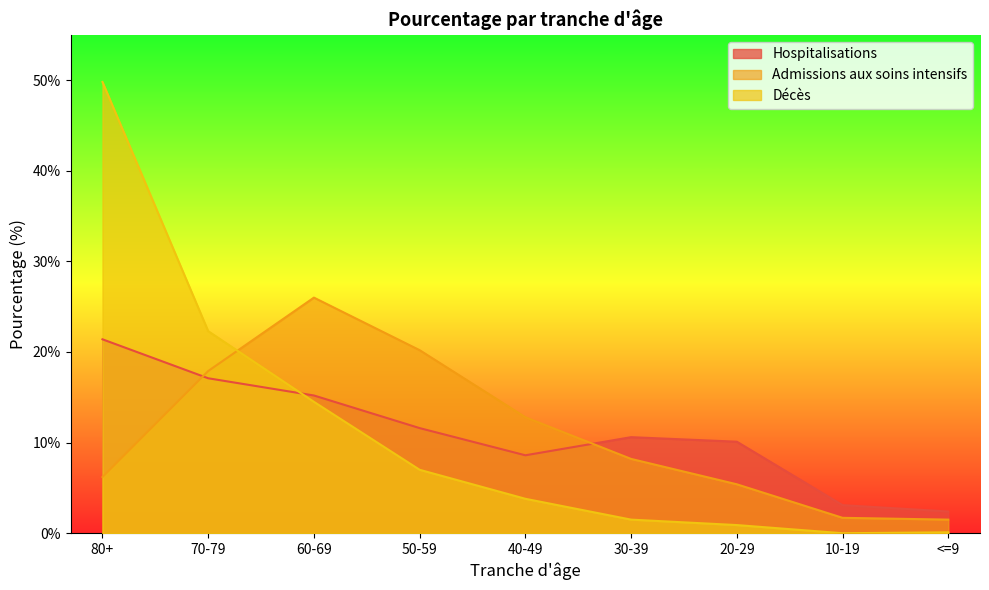

What is the label of the 8th point from the right?

70-79